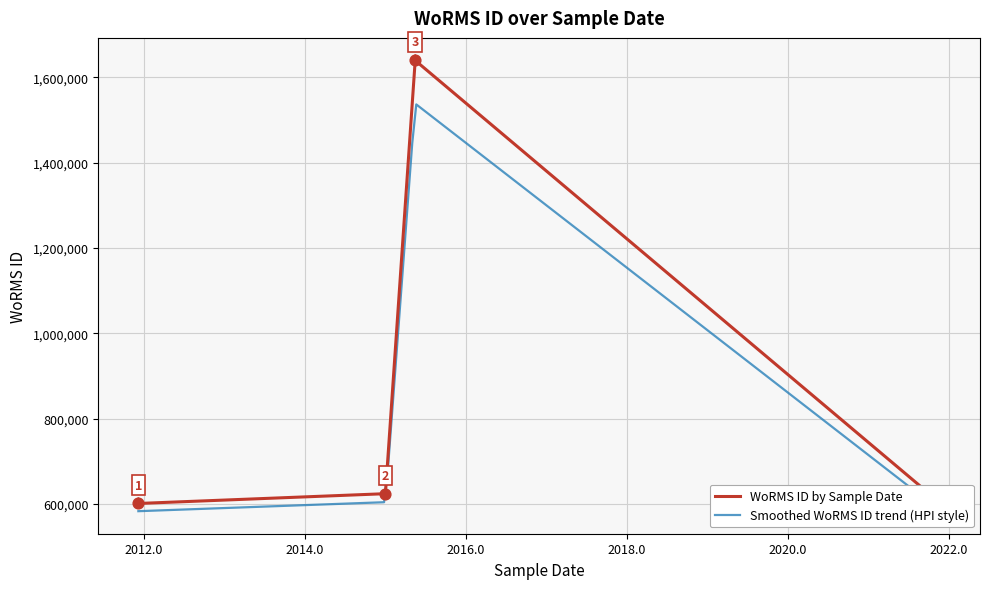

What is the ratio of the value at 23-11-2021 to the value at 07-12-2011?

1.0